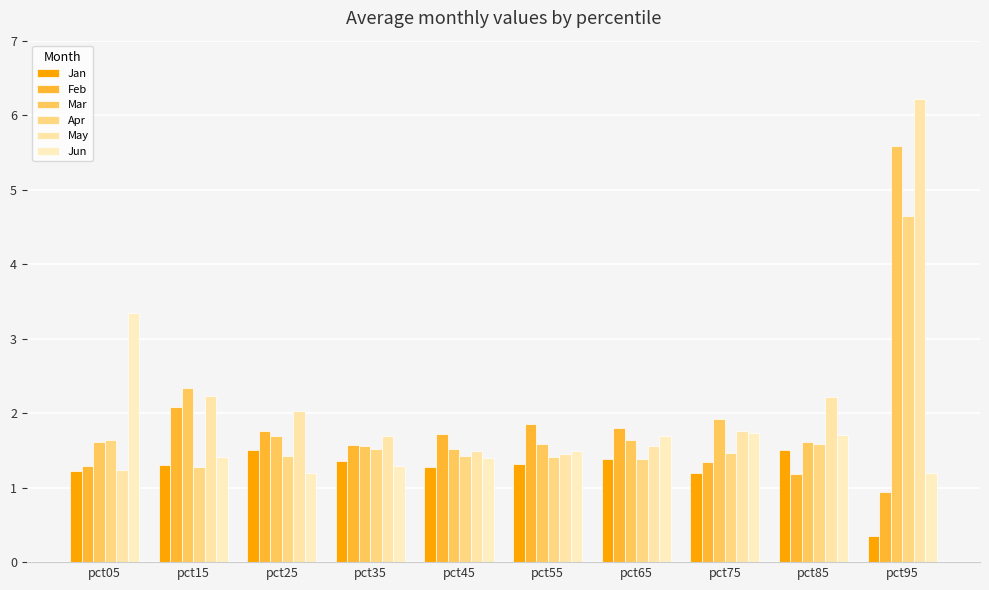

Is the value of Feb at pct35 greater than the value of Jan at pct65?

Yes